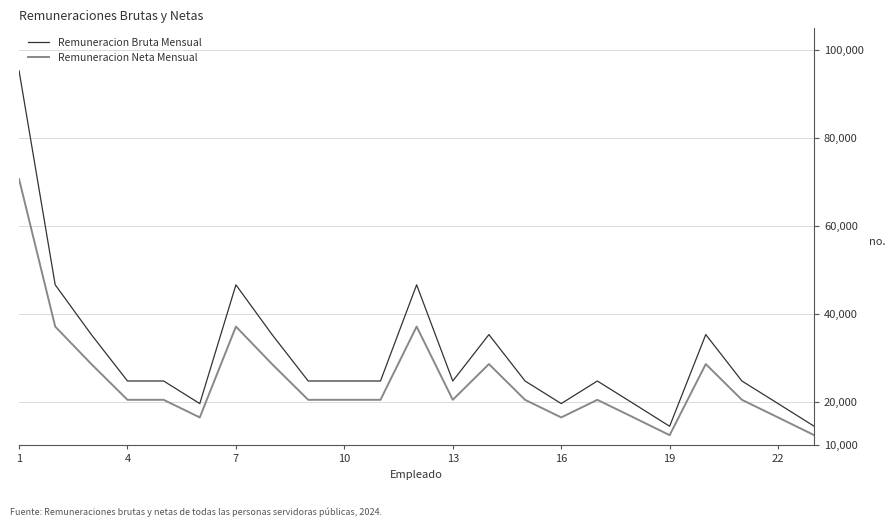

What is the difference between the maximum and minimum values in the Remuneracion Neta Mensual series?

58329.5